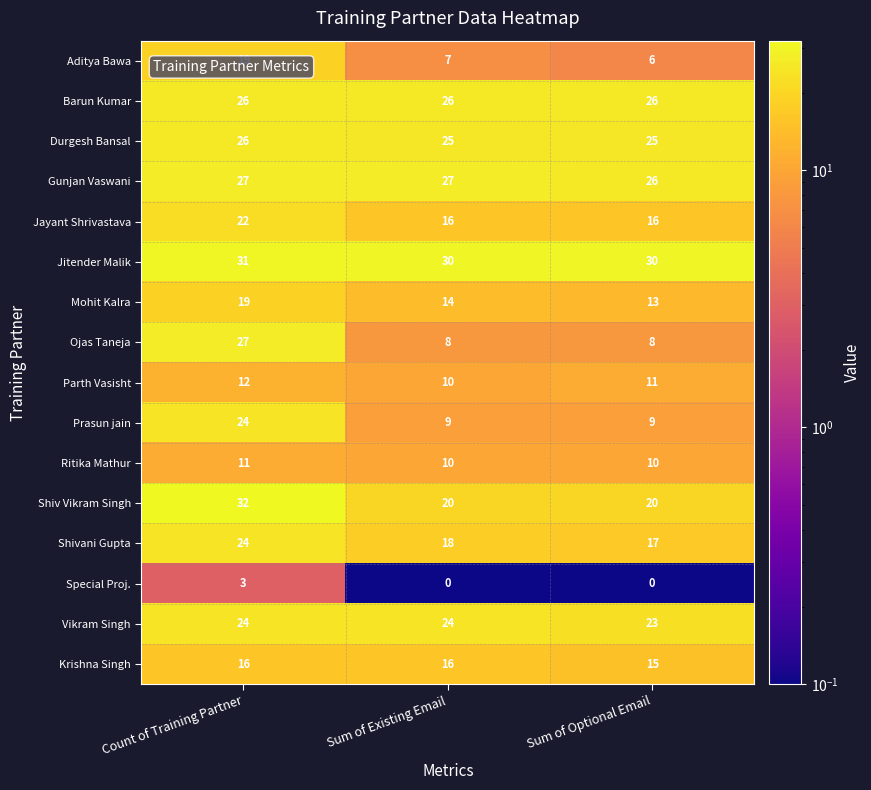

Is it true that Vikram Singh equals 5 at Count of Training Partner?

False